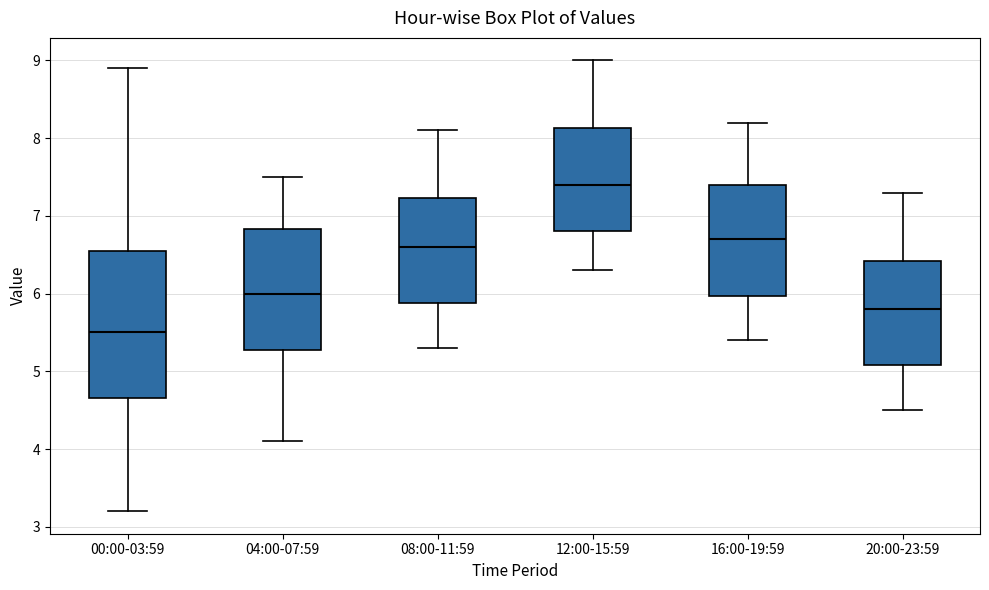

Where does the lower whisker of the box for 20:00-23:59 end on the y-axis? The values are not printed on the chart, so give them approximately, as read against the axis.

4.5